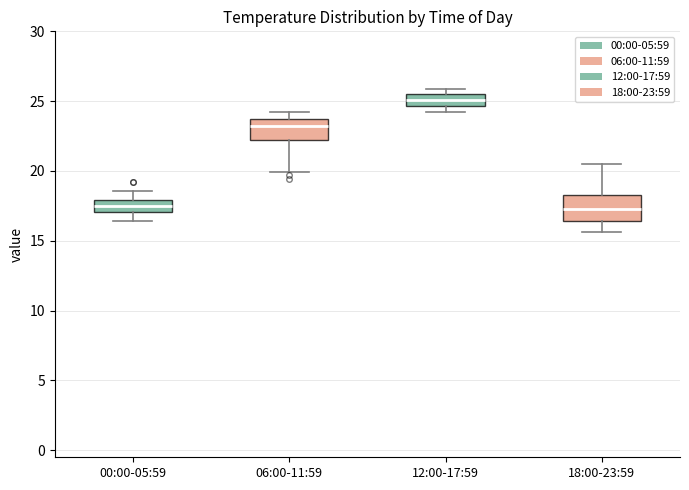

Reading left to right, read every box against the y-axis: the position of its median line, the range the box covers, and the ends of its whiskers. The values are not printed on the chart, so give them approximately, as read against the axis.

00:00-05:59: median 17.5, box 17.0 to 18.0, whiskers 16.5 to 18.5
06:00-11:59: median 23.0, box 22.0 to 24.0, whiskers 20.0 to 24.0 (just above the box's upper edge)
12:00-17:59: median 25.0, box 24.5 to 25.5, whiskers 24.0 to 26.0
18:00-23:59: median 17.5, box 16.5 to 18.5, whiskers 15.5 to 20.5